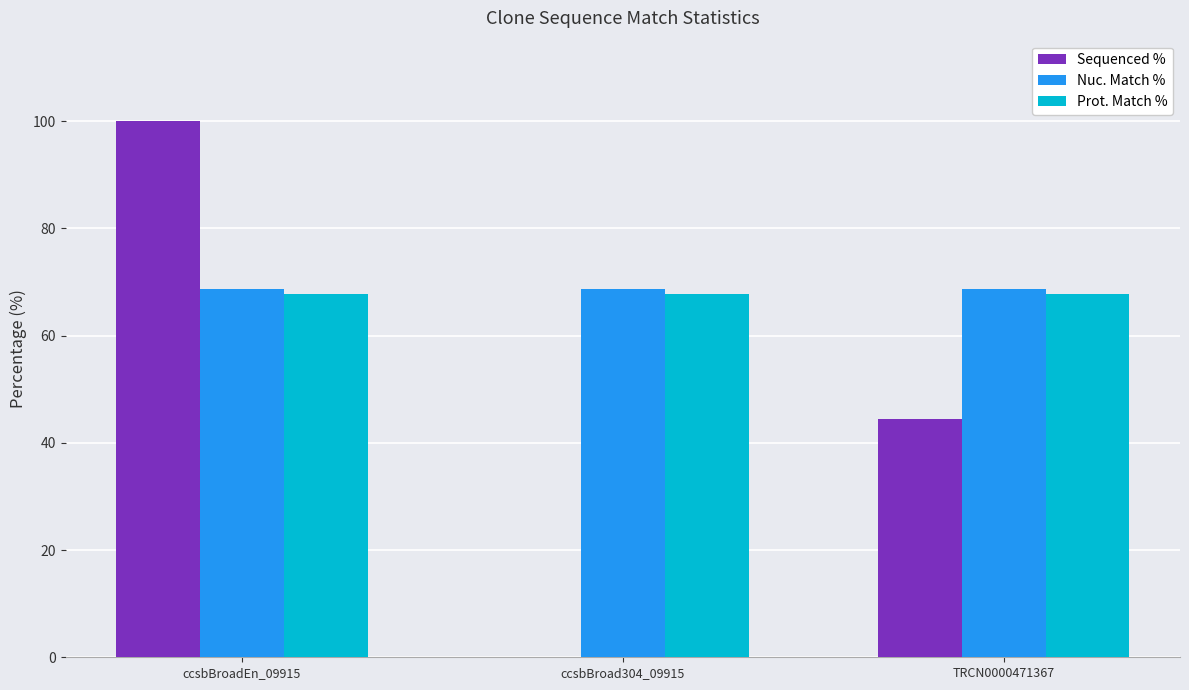

Reading left to right, extract all data points from this chart.

Sequenced %: ccsbBroadEn_09915=100.0	ccsbBroad304_09915=0.0	TRCN0000471367=44.5
Nuc. Match %: ccsbBroadEn_09915=68.7	ccsbBroad304_09915=68.7	TRCN0000471367=68.7
Prot. Match %: ccsbBroadEn_09915=67.8	ccsbBroad304_09915=67.8	TRCN0000471367=67.8